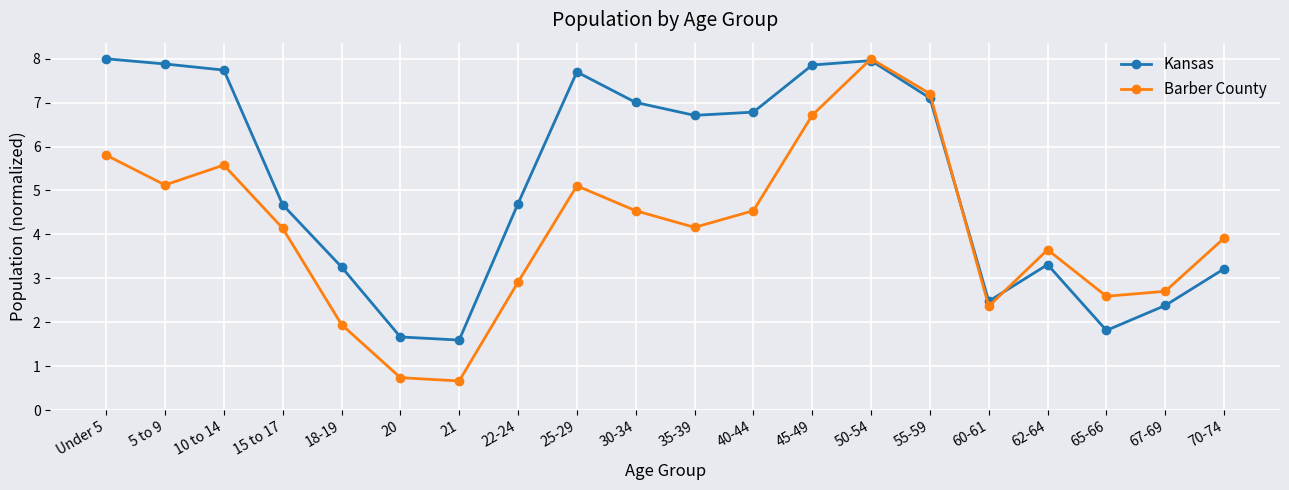

At how many categories does at least one series exceed 1?

20